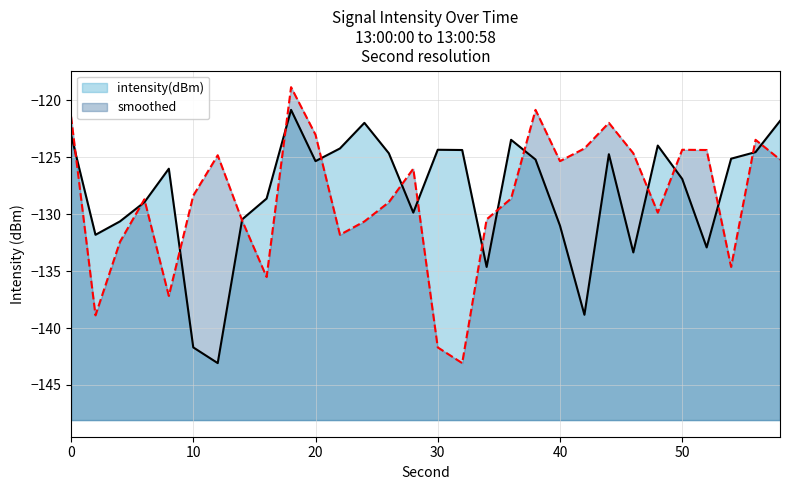

What is the highest value of the smoothed series?

-118.9